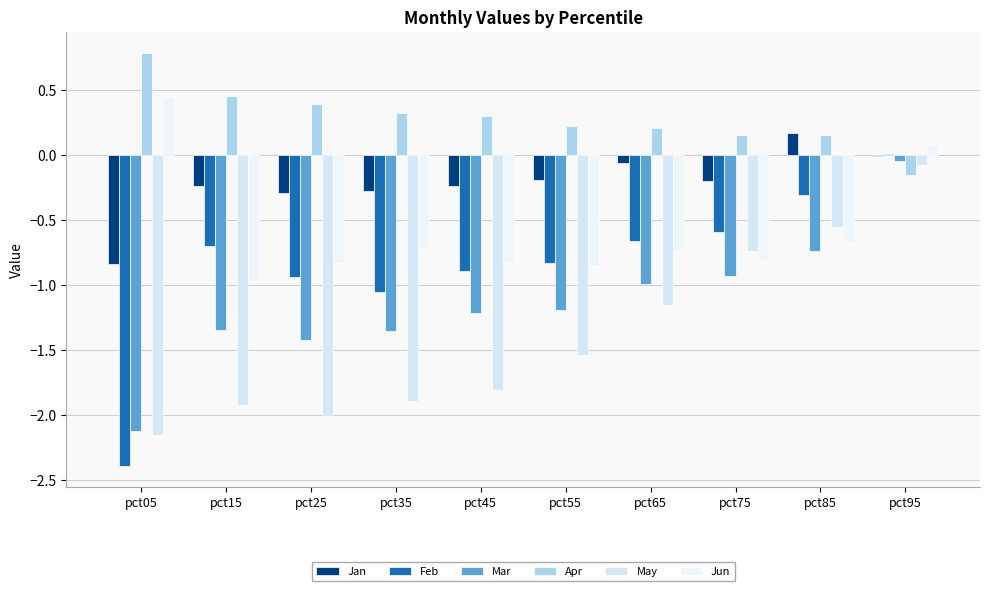

Where does the Jun series first go above 0?

pct05